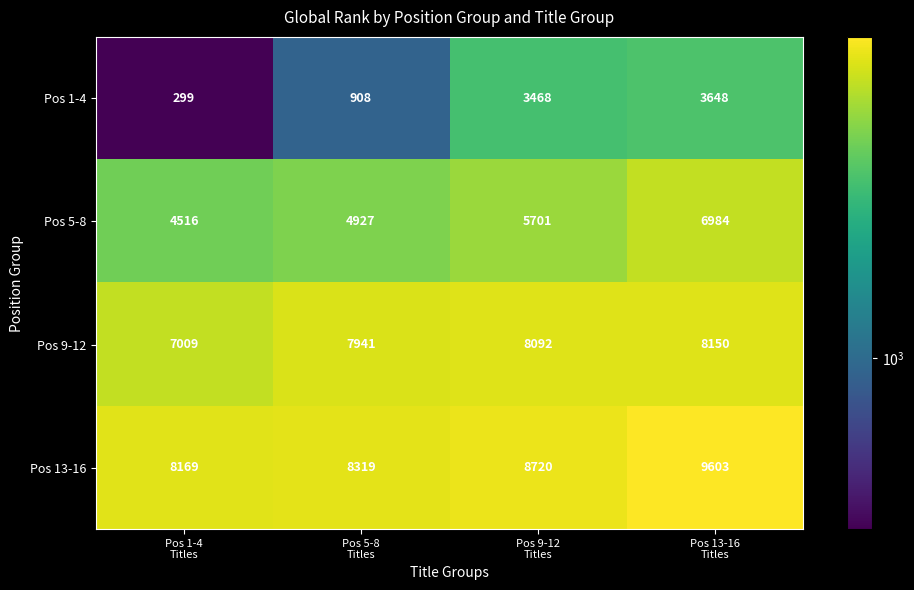

Rank the series by their maximum value, from lowest to highest.

Pos 1-4, Pos 5-8, Pos 9-12, Pos 13-16